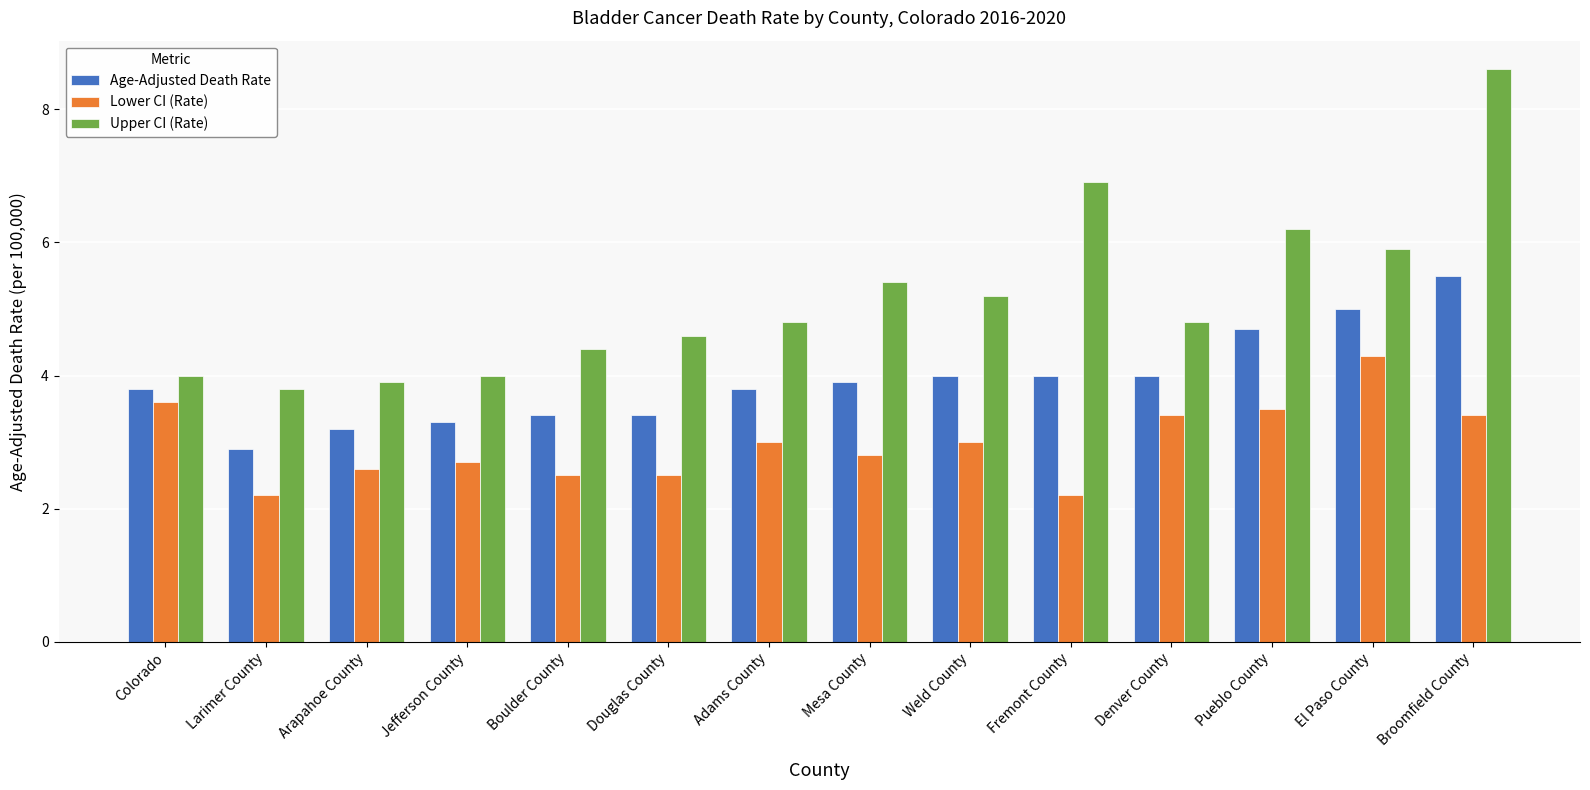

How many bars are there in each group?

3